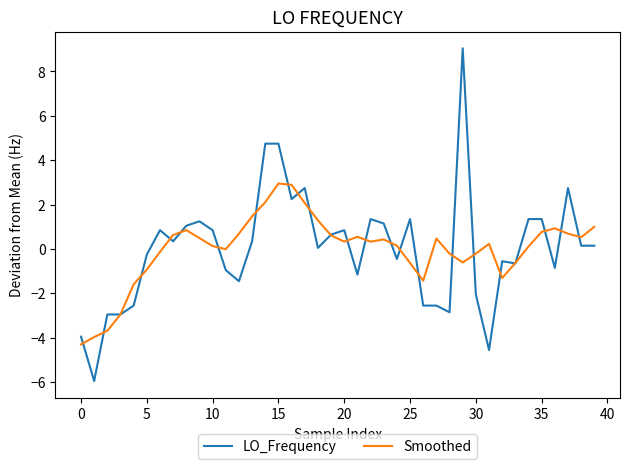

Which series has the widest spread of values?

LO_Frequency